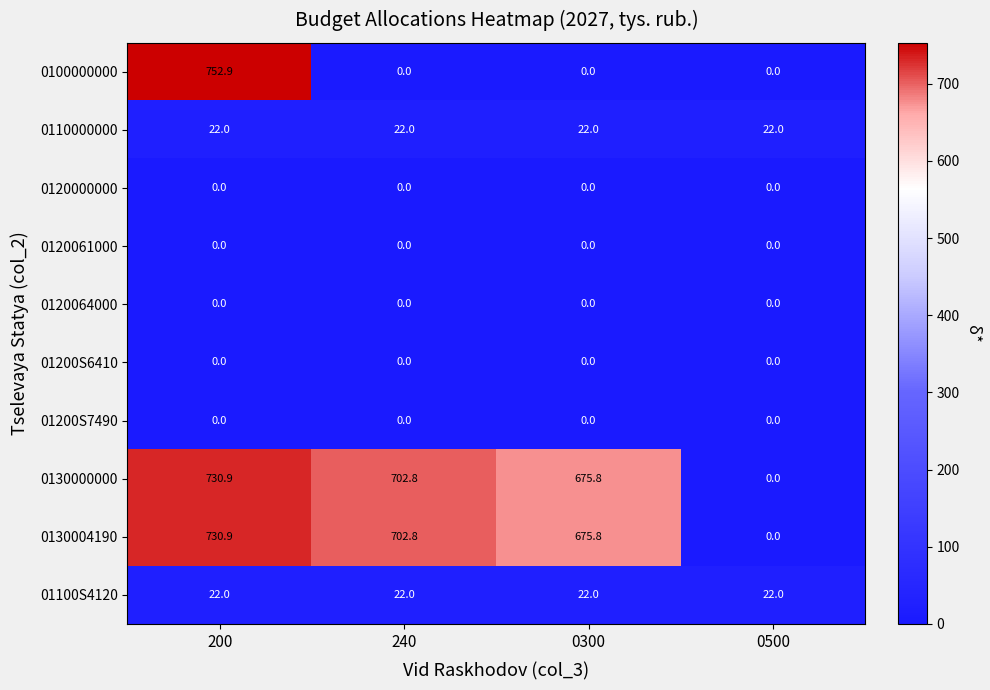

Which series has the widest spread of values?

0100000000